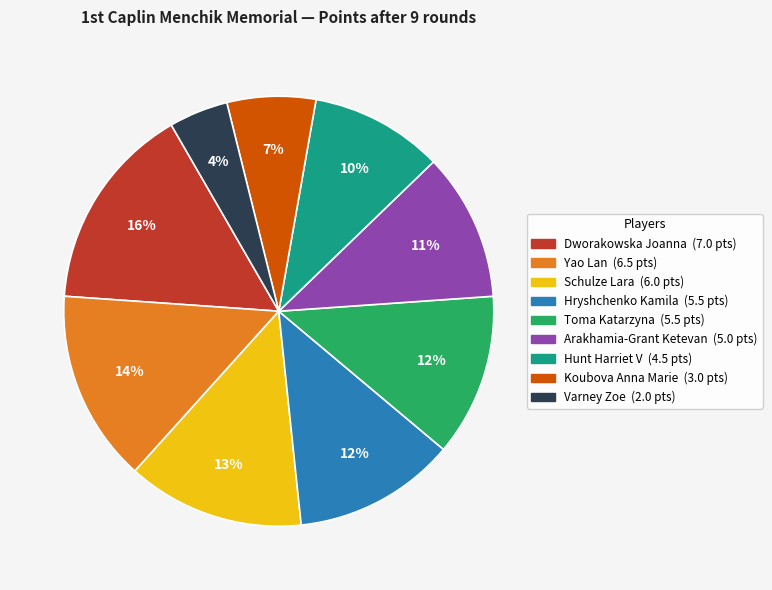

Does any single category account for the majority?

No